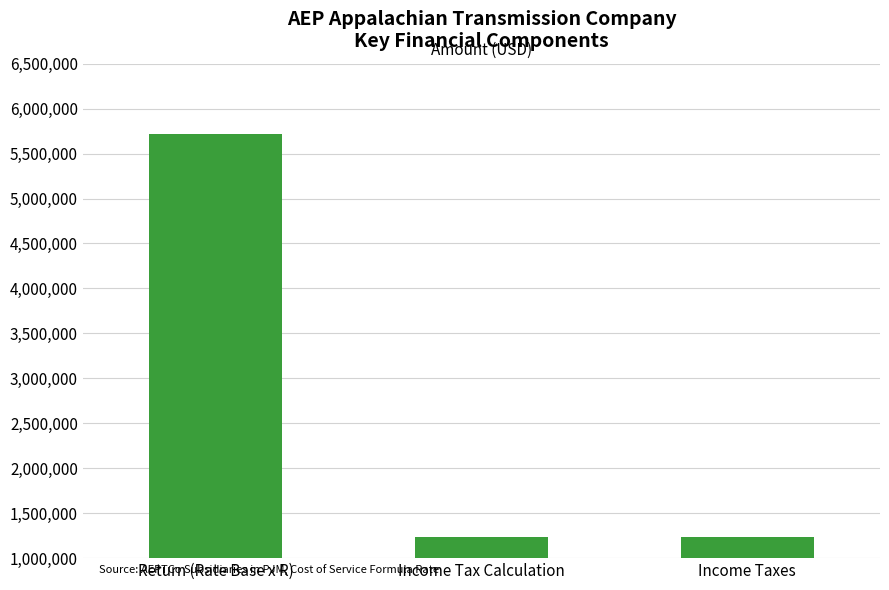

What is the minimum value shown in the chart?

1232024.8